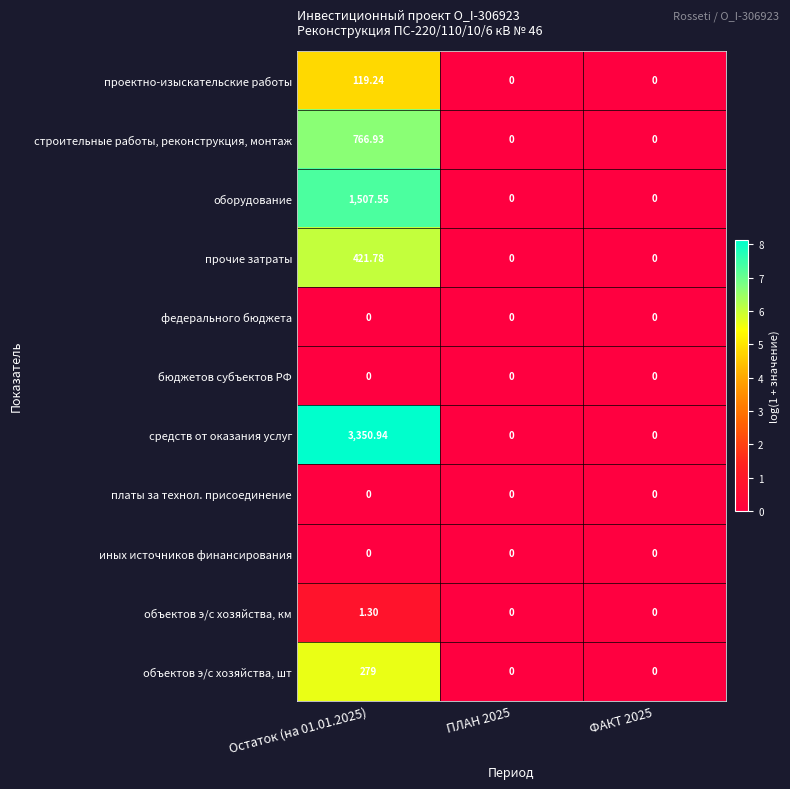

Which series has the largest total across all categories?

средств от оказания услуг